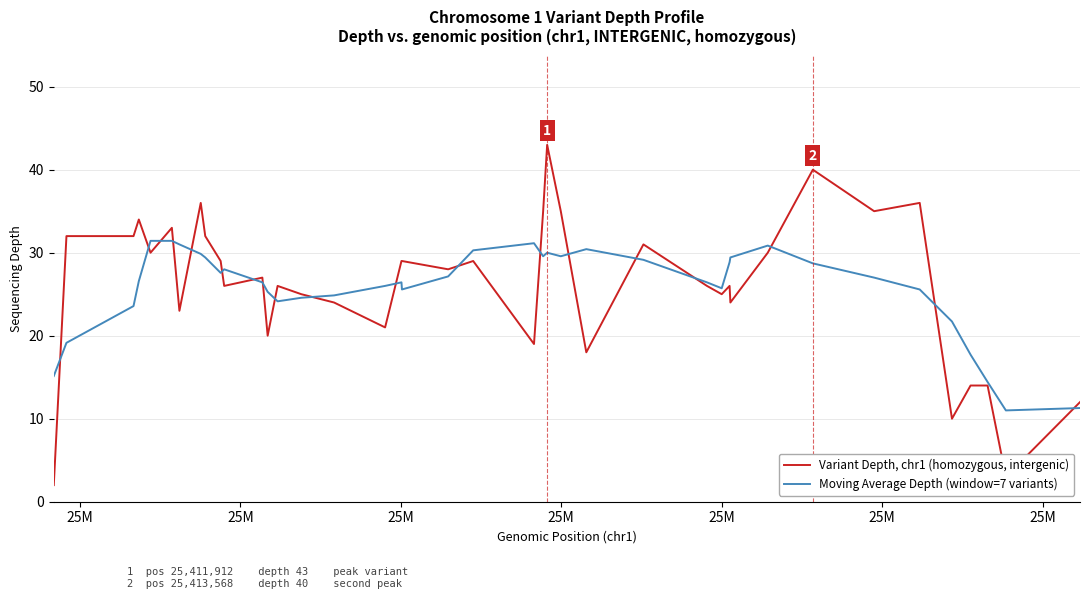

Which series has the largest range (max minus min)?

Variant Depth, chr1 (homozygous, intergenic)